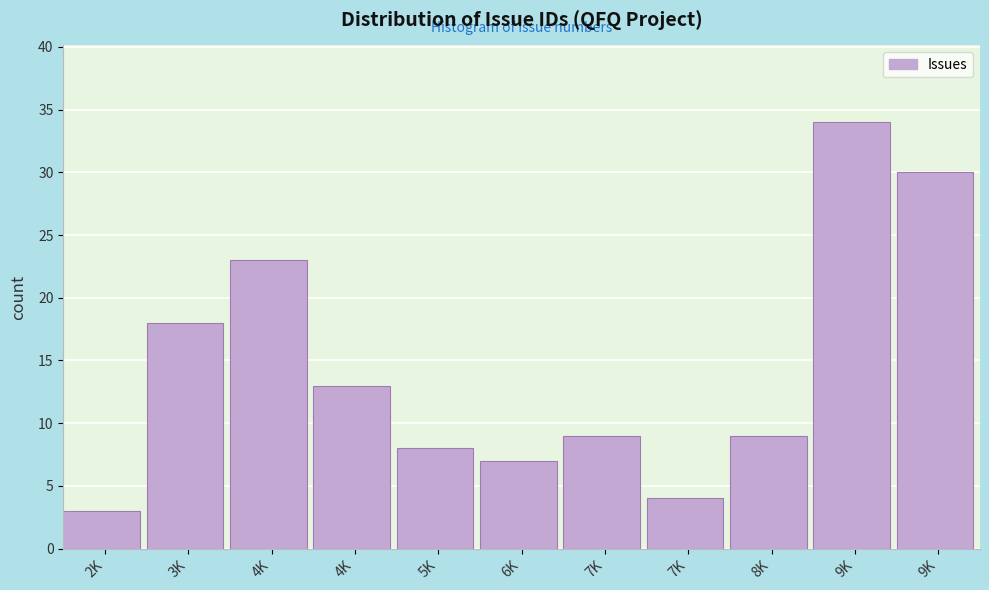

Count the number of categories in the chart.

11